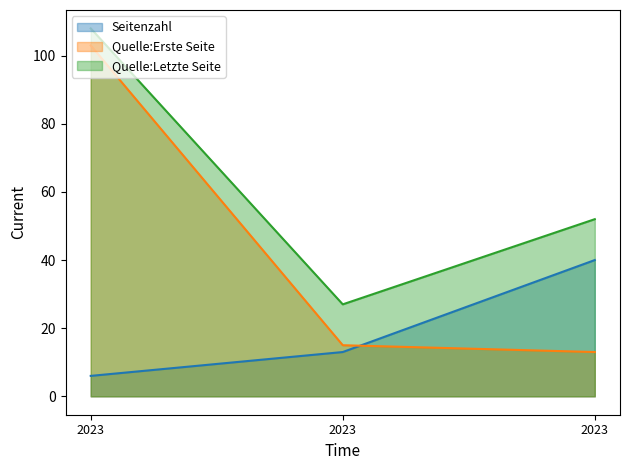

Does the chart have visible grid lines?

No